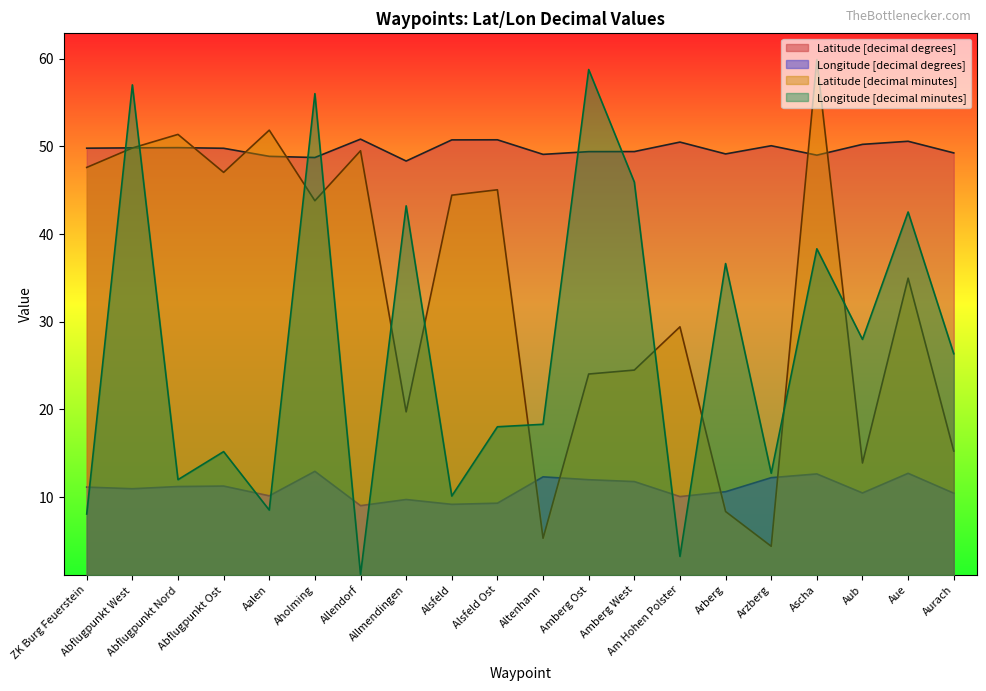

In Latitude [decimal minutes], how many points are higher than both neighbors (excluding endpoints)?

7